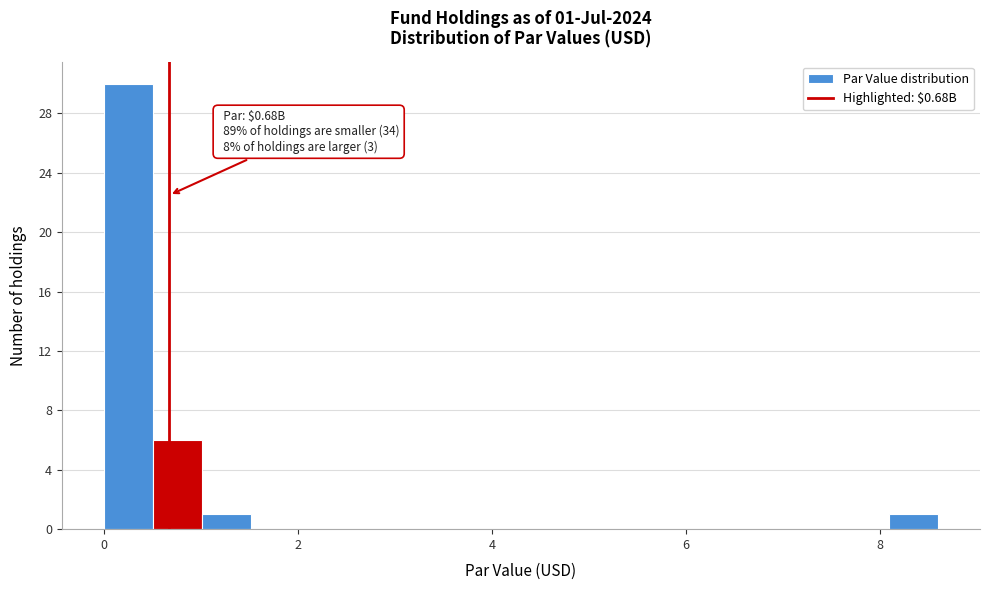

Around what value on the x-axis is the tallest bar? Give the approximate position of its centre, as read against the axis.

0.2